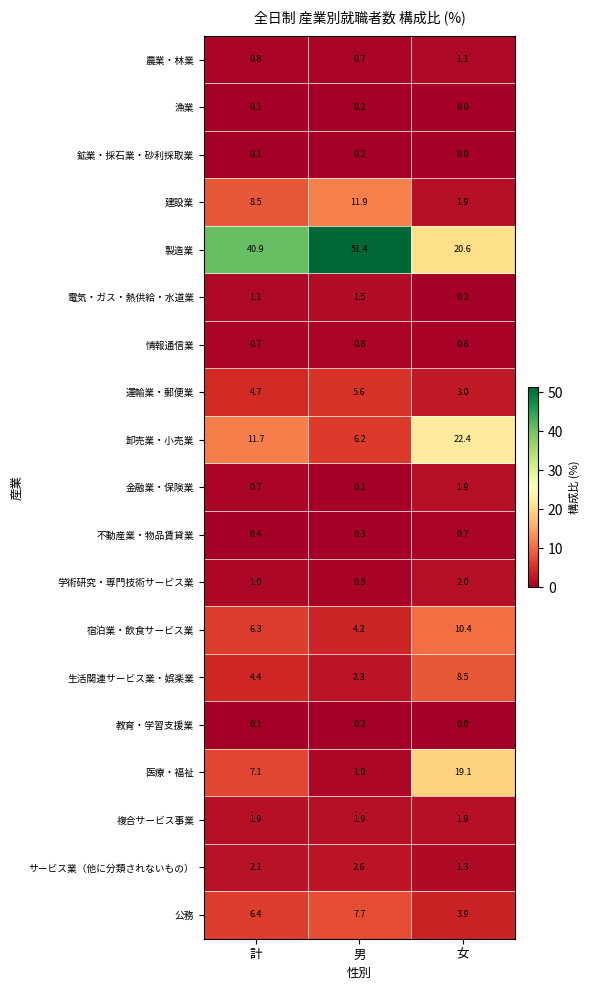

True or false: 学術研究・専門技術サービス業 has a value of 1.0 at 計.

True